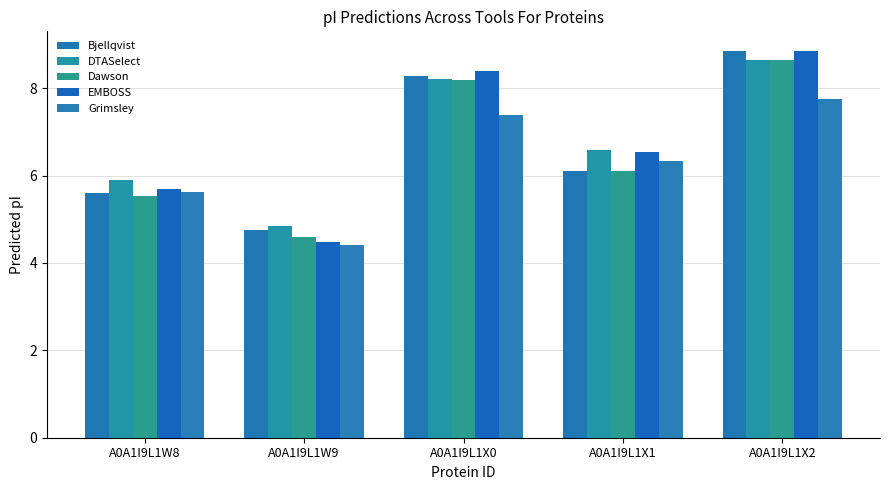

The EMBOSS series shows 8.0 at A0A1I9L1W8. True or false?

False